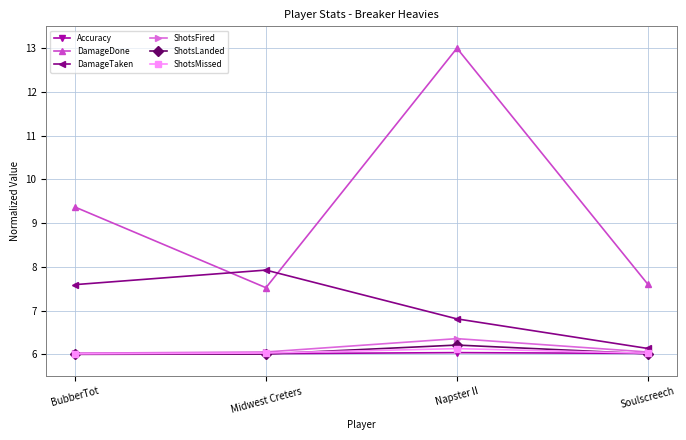

Rank the categories by DamageTaken value from highest to lowest.

Midwest Creters, BubberTot, Napster II, Soulscreech